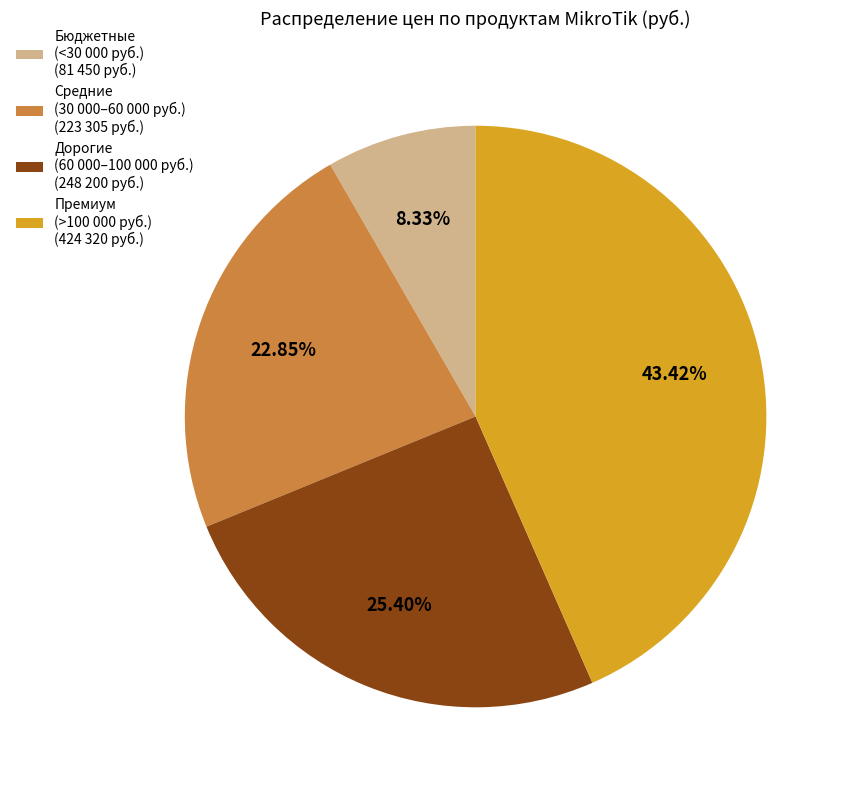

Which has a higher value, Средние (30 000–60 000 руб.) (223 305 руб.) or Премиум (>100 000 руб.) (424 320 руб.)?

Премиум (>100 000 руб.) (424 320 руб.)